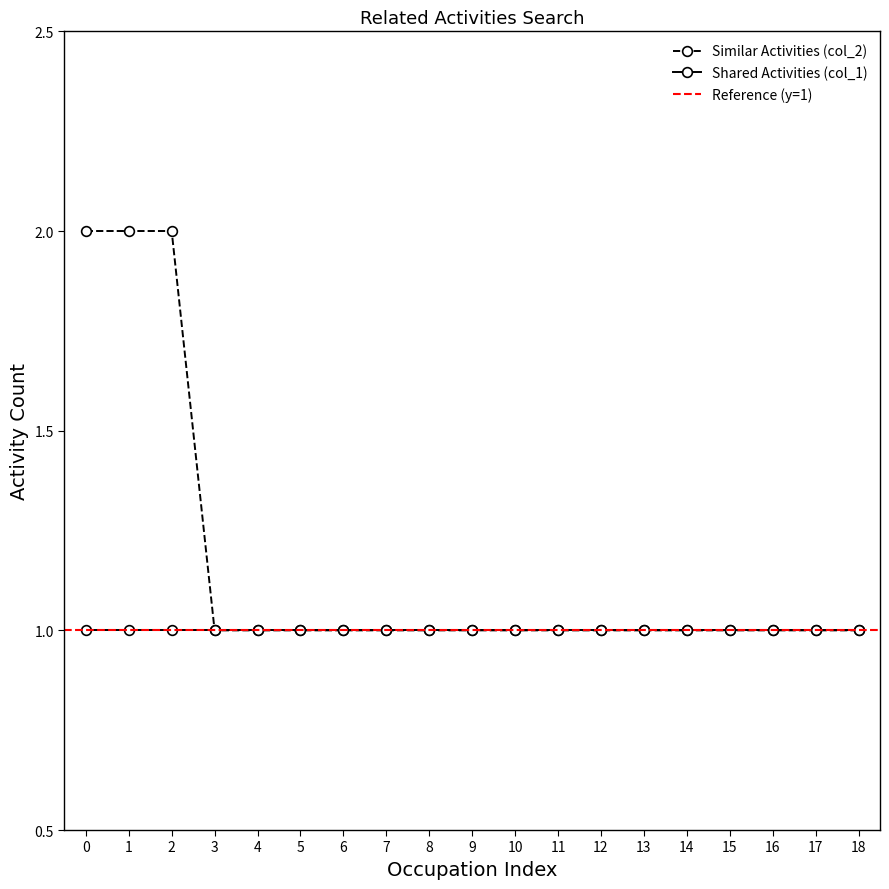

Is it true that Similar Activities (col_2) equals 1 at 10?

True